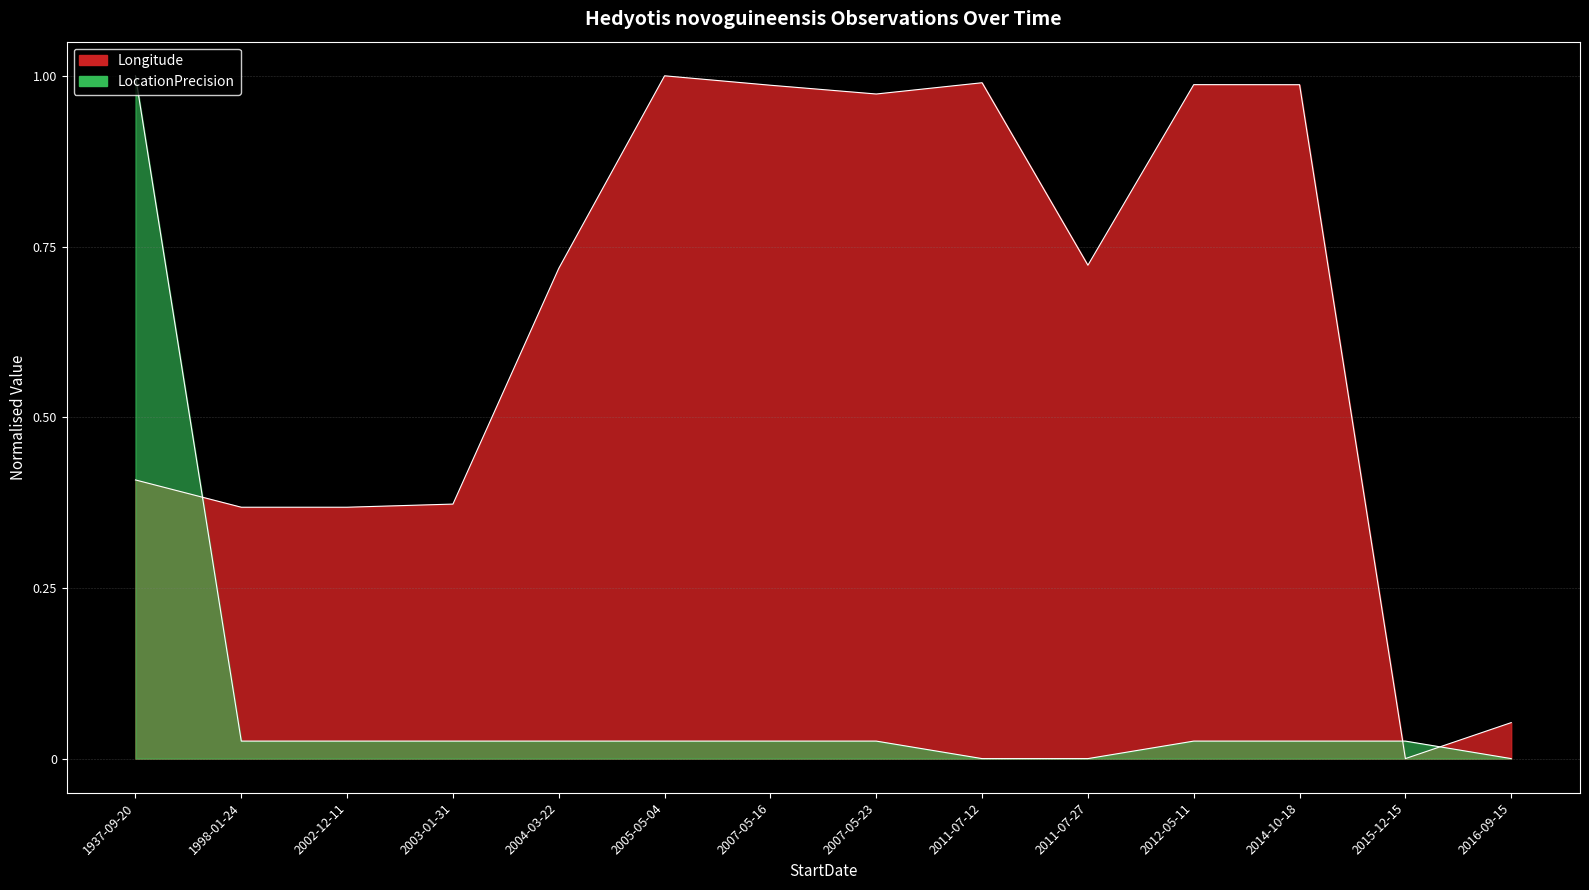

Is it true that Longitude equals 1.4 at 2012-05-11?

False